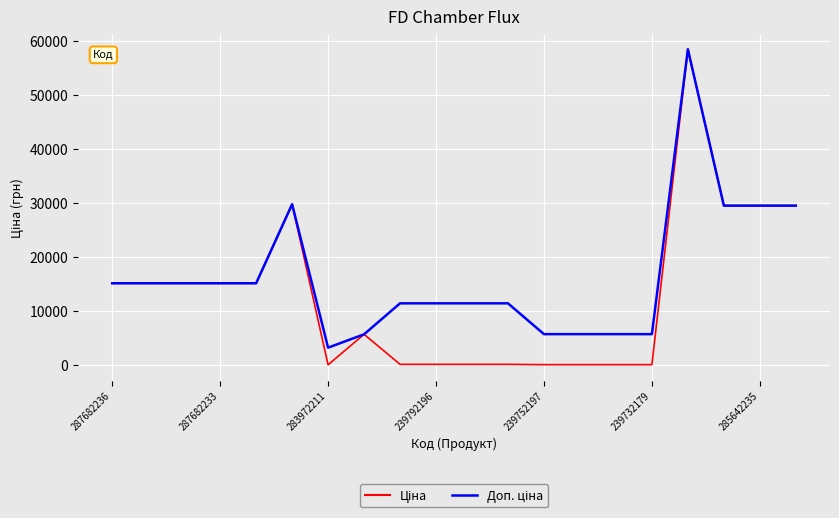

How many lines are shown in the chart?

2